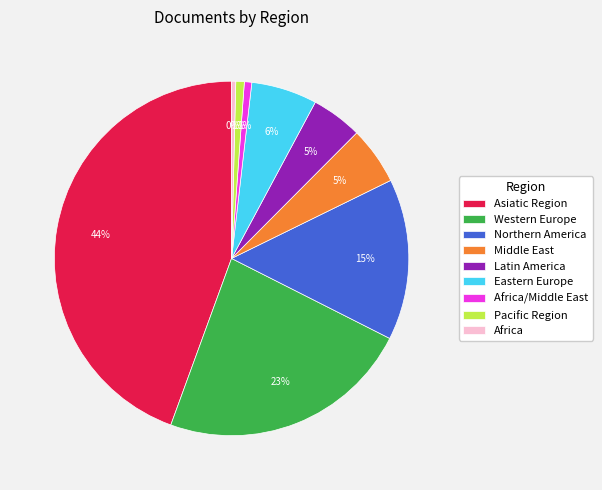

To the nearest percent, what is the average slice percentage?

11%